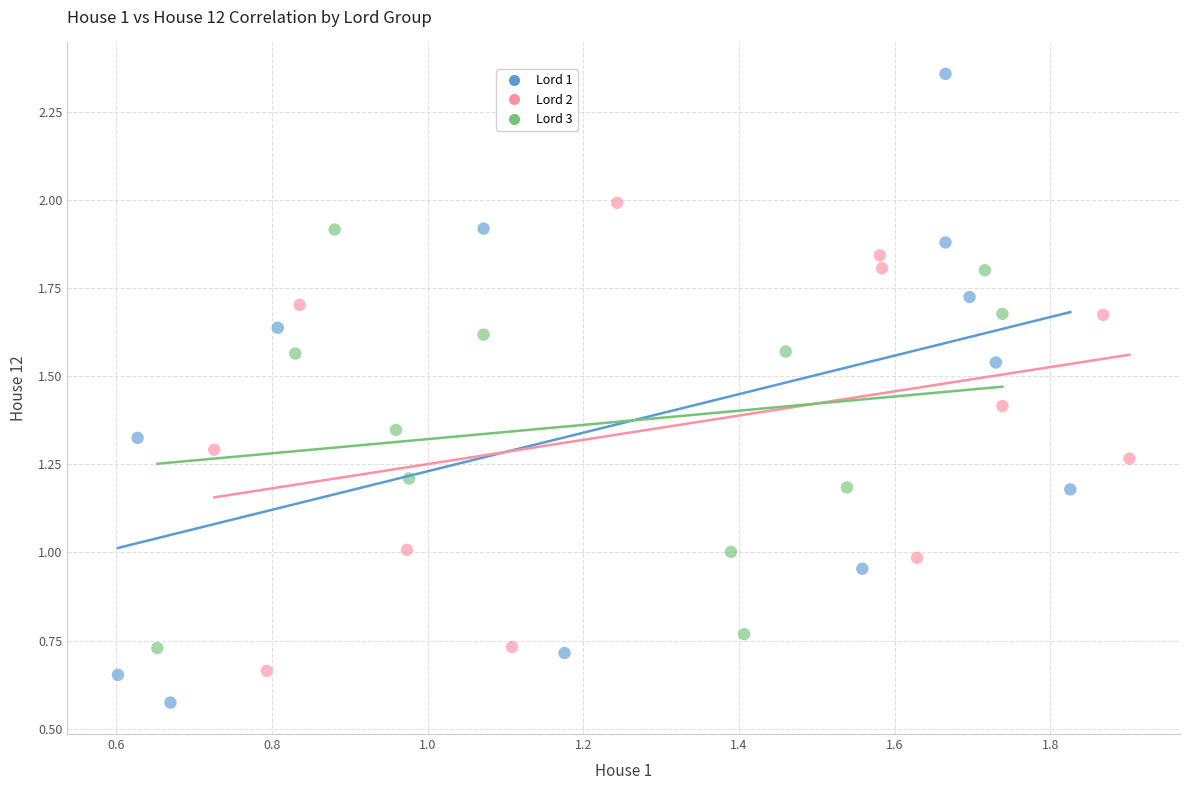

Which series reaches the maximum Y coordinate?

Lord 1